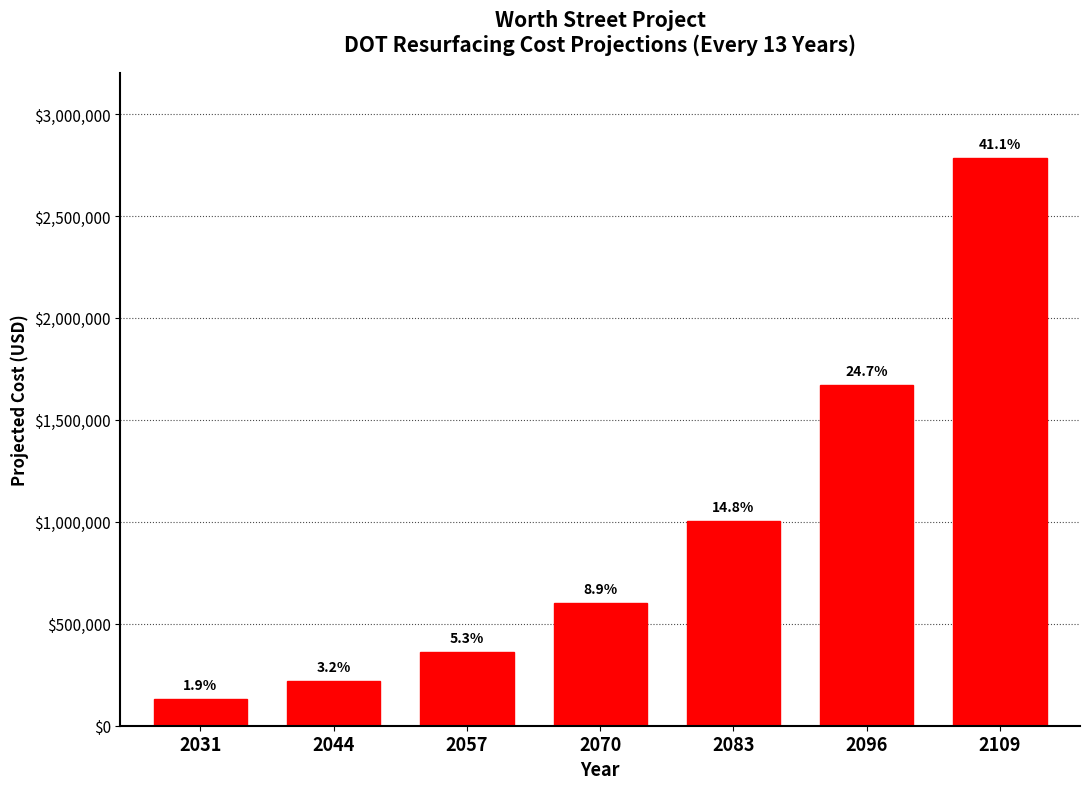

How many bars are there in total?

7